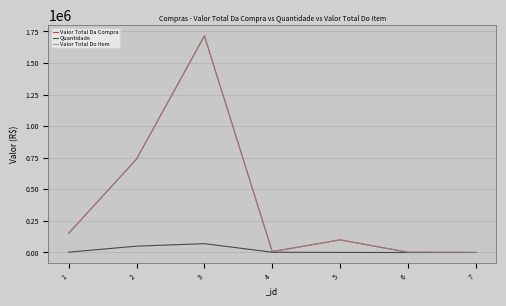

Which series changed the most between 1 and 7?

Valor Total Da Compra